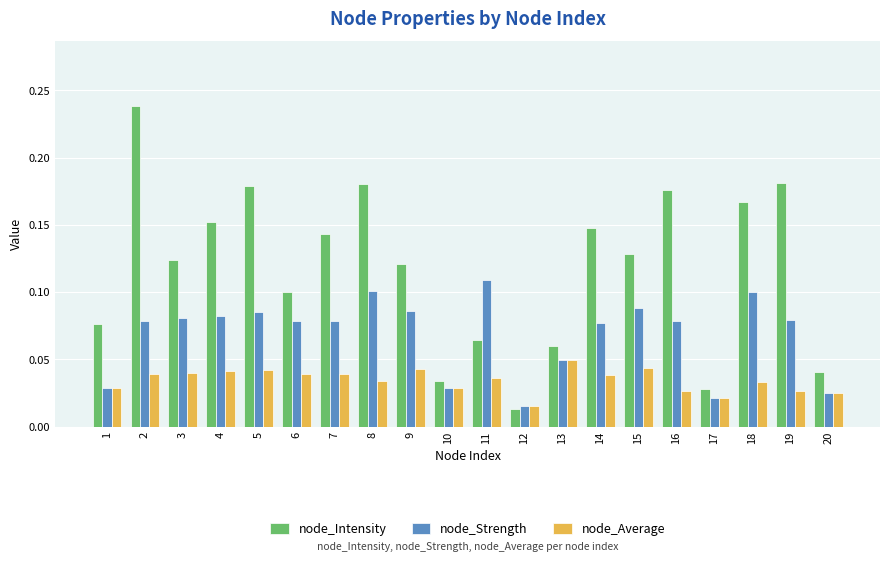

How many series are shown in this chart?

3